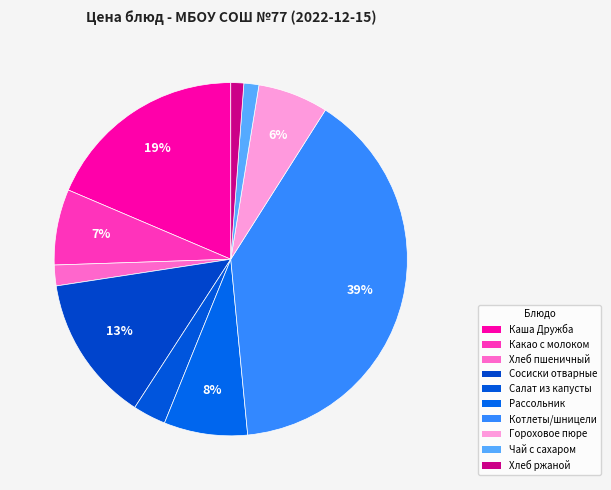

Does any single category account for the majority?

No